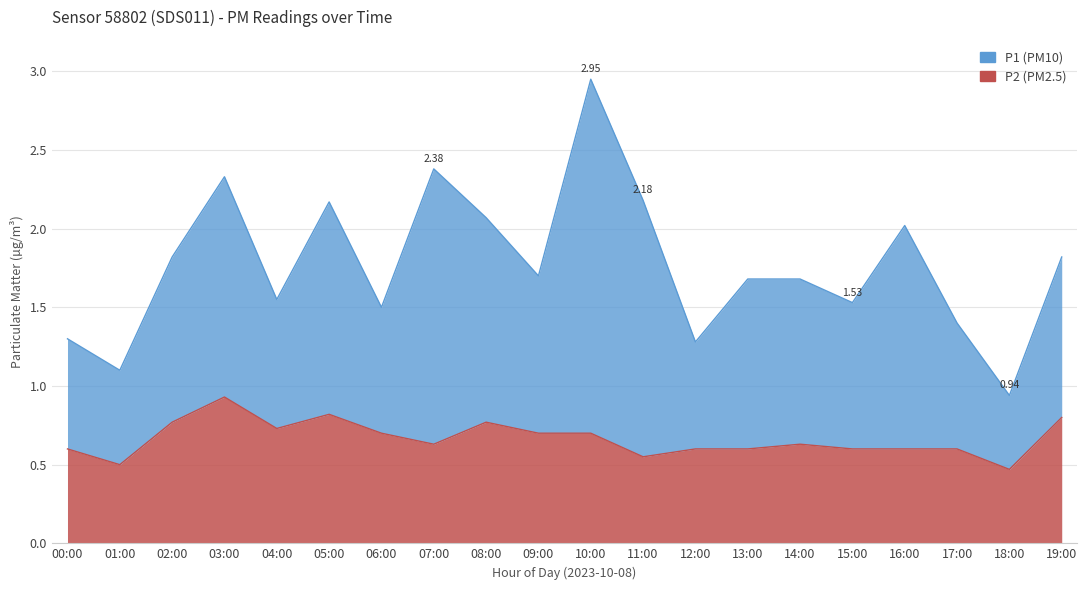

Reading right to left, what are all the values shown in this chart?

19:00=0.8	18:00=0.5	17:00=0.6	16:00=0.6	15:00=0.6	14:00=0.6	13:00=0.6	12:00=0.6	11:00=0.6	10:00=0.7	09:00=0.7	08:00=0.8	07:00=0.6	06:00=0.7	05:00=0.8	04:00=0.7	03:00=0.9	02:00=0.8	01:00=0.5	00:00=0.6